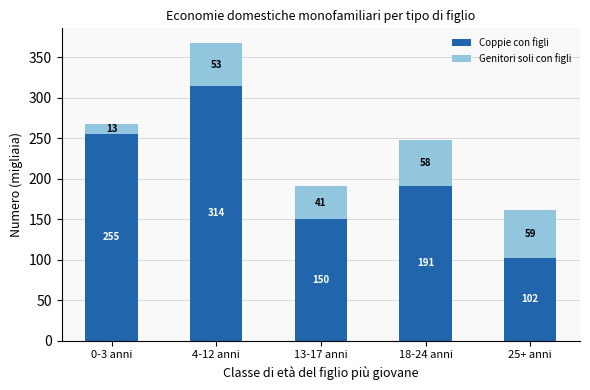

Are the bars grouped side by side (vs. stacked)?

No